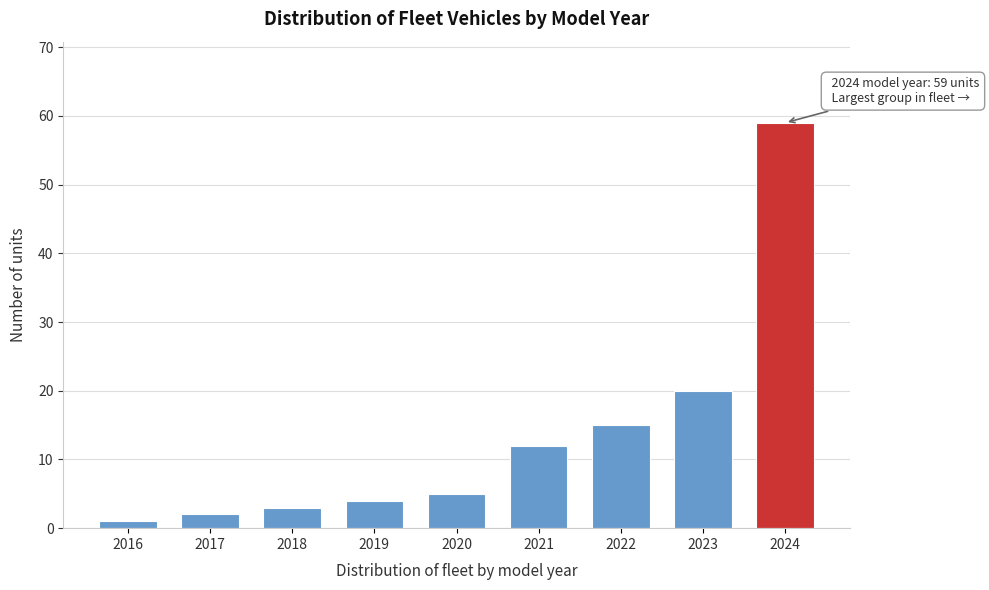

Reading right to left, what are all the values shown in this chart?

59	20	15	12	5	4	3	2	1